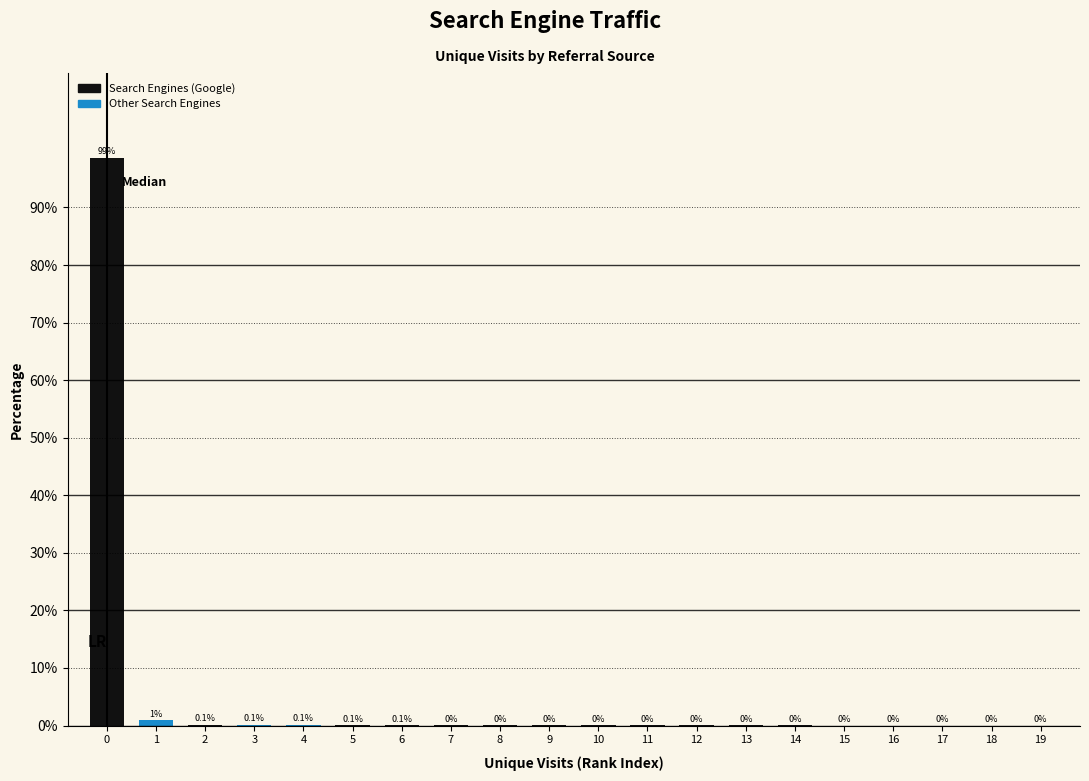

What is the greatest value displayed?

98.6